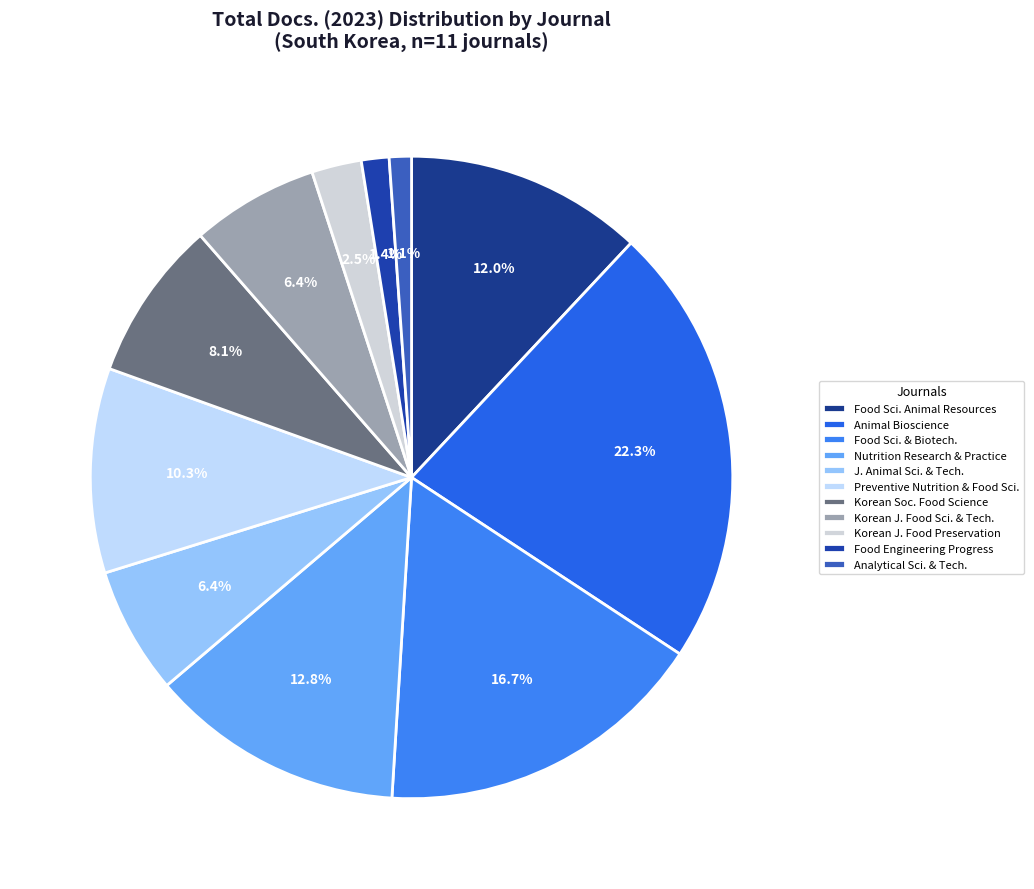

Count the number of slices in the pie.

11